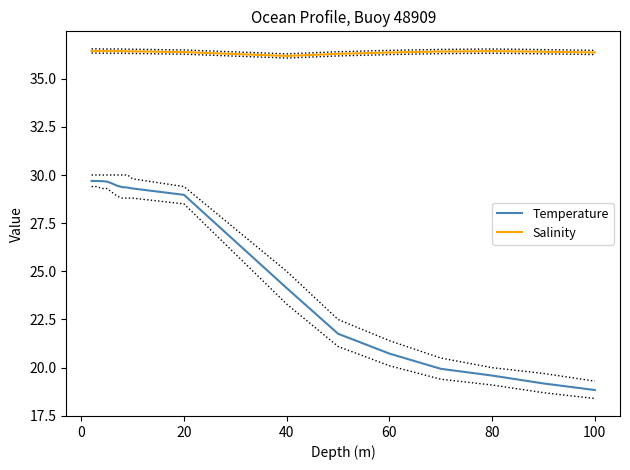

What are all the series names shown in the legend?

Temperature, Salinity